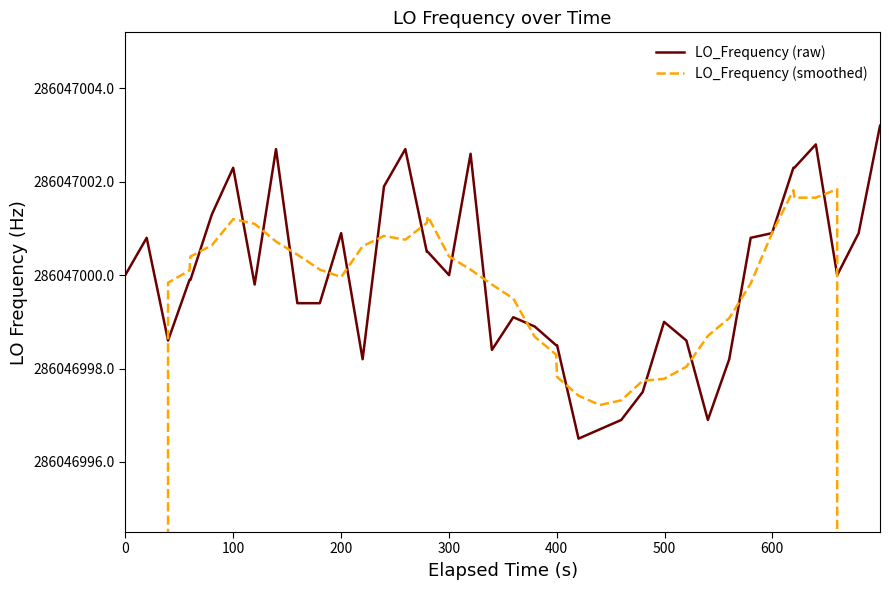

Does the chart have visible grid lines?

No